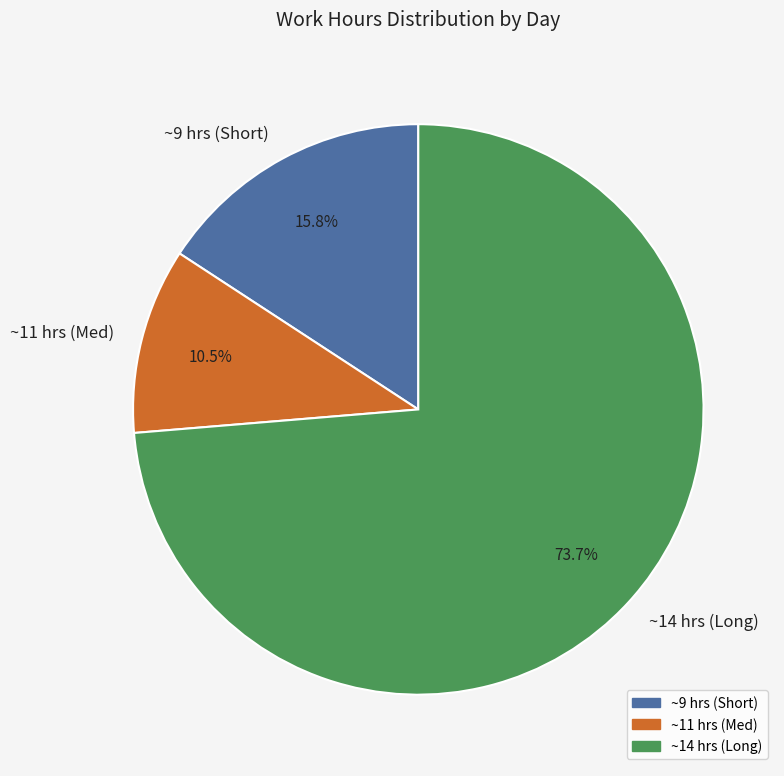

Rank the categories by value from highest to lowest.

~14 hrs (Long), ~9 hrs (Short), ~11 hrs (Med)